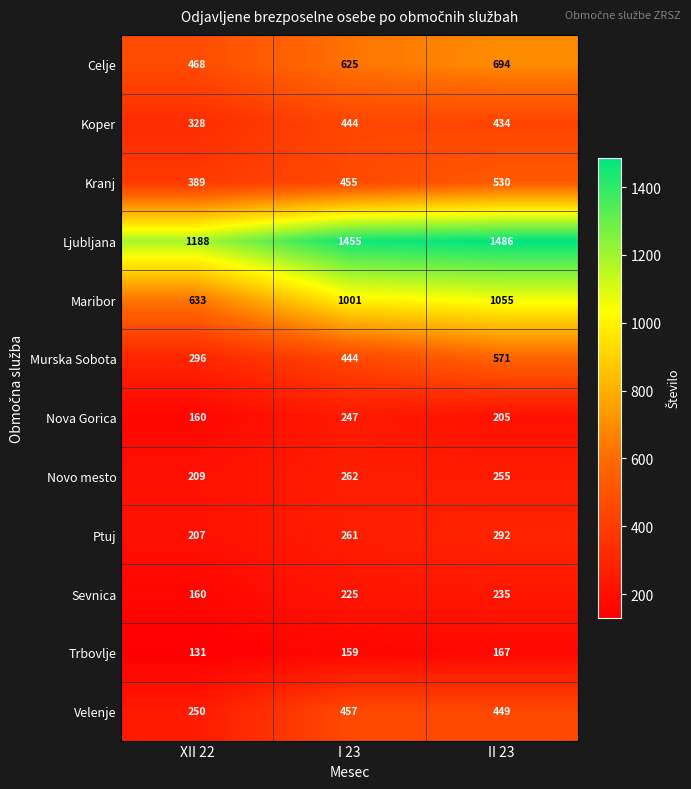

List the series in order of their peak value, lowest first.

Trbovlje, Sevnica, Nova Gorica, Novo mesto, Ptuj, Koper, Velenje, Kranj, Murska Sobota, Celje, Maribor, Ljubljana